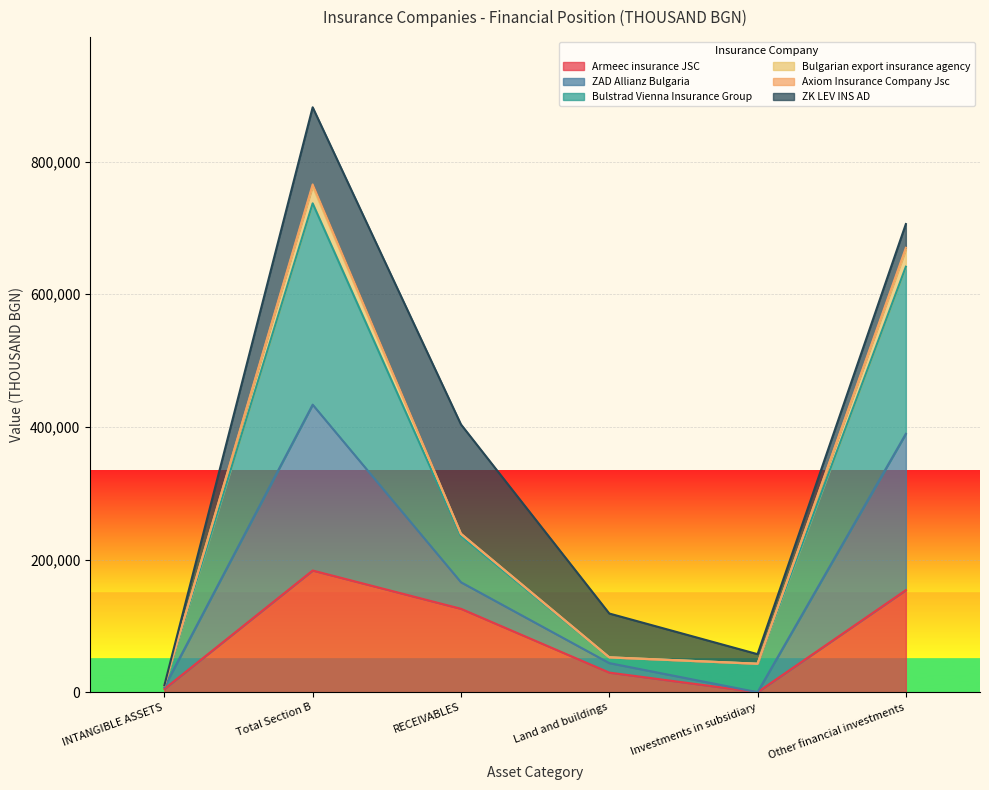

What is the total value across all series at INTANGIBLE ASSETS?

10361